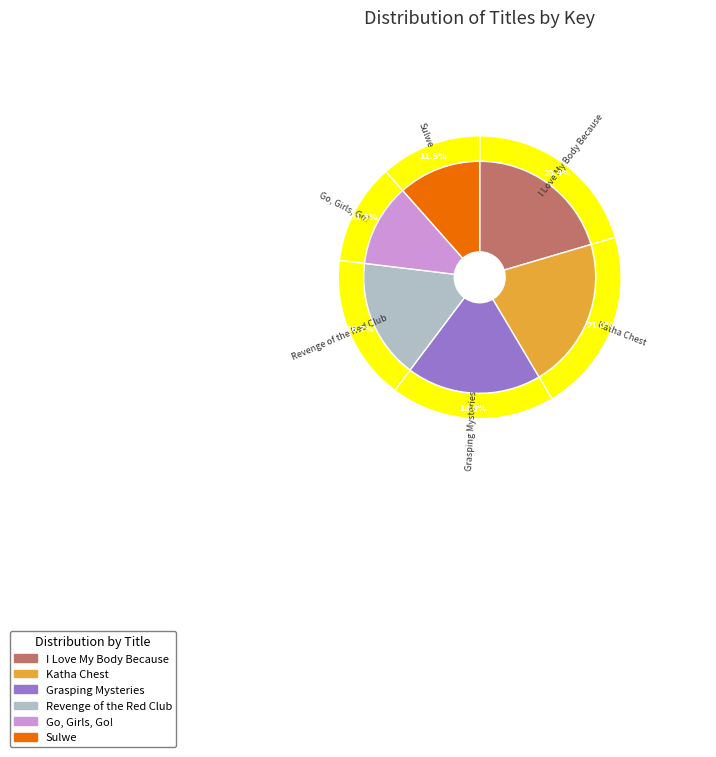

To the nearest percent, what percentage of the pie is Grasping Mysteries?

19%